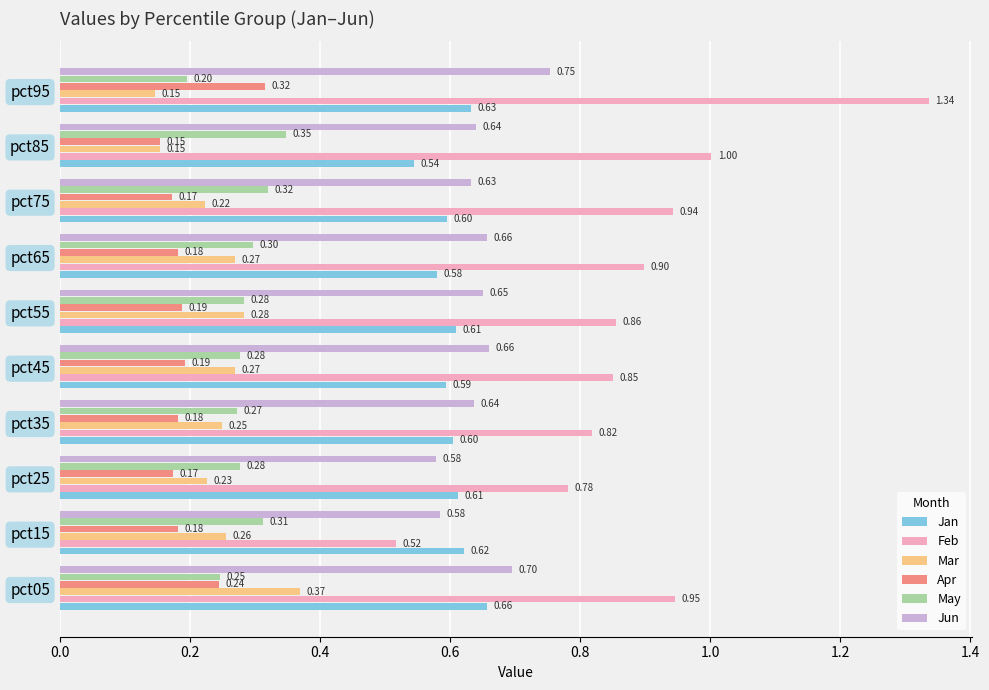

What is the total value across all series at pct25?

2.6